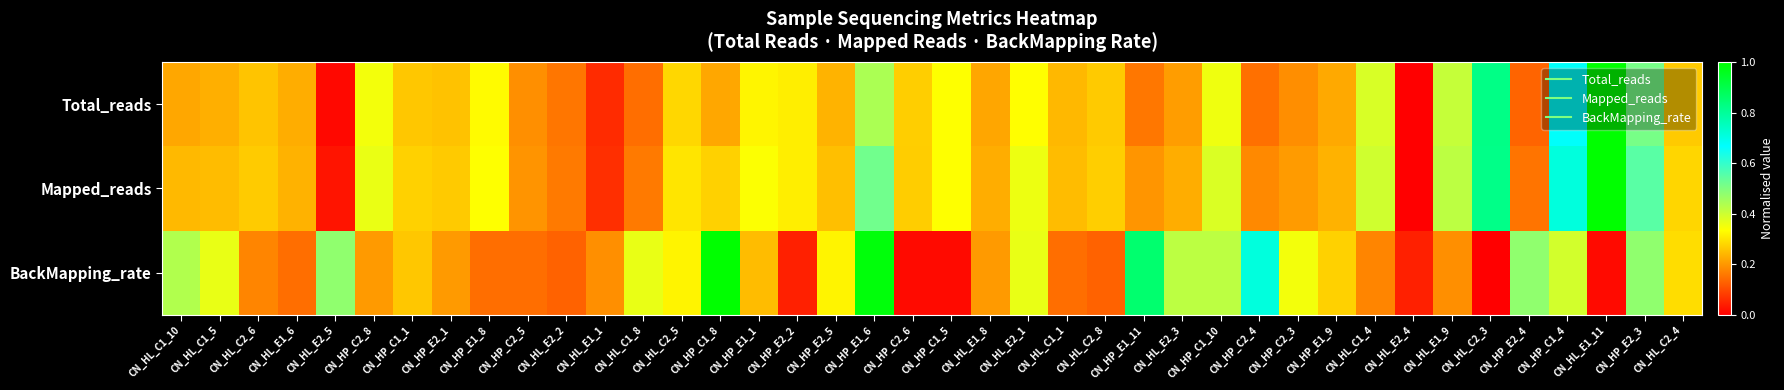

Reading left to right, extract all data points from this chart.

Total_reads: CN_HL_C1_10=0.2	CN_HL_C1_5=0.2	CN_HL_C2_6=0.3	CN_HL_E1_6=0.2	CN_HL_E2_5=0.0	CN_HP_C2_8=0.3	CN_HP_C1_1=0.3	CN_HP_E2_1=0.3	CN_HP_E1_8=0.3	CN_HP_C2_5=0.2	CN_HL_E2_2=0.2	CN_HL_E1_1=0.1	CN_HL_C1_8=0.1	CN_HL_C2_5=0.3	CN_HP_C1_8=0.2	CN_HP_E1_1=0.3	CN_HP_E2_2=0.3	CN_HP_E2_5=0.2	CN_HP_E1_6=0.4	CN_HP_C2_6=0.3	CN_HP_C1_5=0.3	CN_HL_E1_8=0.2	CN_HL_E2_1=0.3	CN_HL_C1_1=0.2	CN_HL_C2_8=0.3	CN_HP_E1_11=0.2	CN_HL_E2_3=0.2	CN_HP_C1_10=0.4	CN_HP_C2_4=0.1	CN_HP_C2_3=0.2	CN_HP_E1_9=0.2	CN_HL_C1_4=0.4	CN_HL_E2_4=0.0	CN_HL_E1_9=0.4	CN_HL_C2_3=0.8	CN_HP_E2_4=0.1	CN_HP_C1_4=0.7	CN_HL_E1_11=1.0	CN_HP_E2_3=0.5	CN_HL_C2_4=0.3
Mapped_reads: CN_HL_C1_10=0.2	CN_HL_C1_5=0.2	CN_HL_C2_6=0.3	CN_HL_E1_6=0.2	CN_HL_E2_5=0.0	CN_HP_C2_8=0.4	CN_HP_C1_1=0.3	CN_HP_E2_1=0.3	CN_HP_E1_8=0.3	CN_HP_C2_5=0.2	CN_HL_E2_2=0.2	CN_HL_E1_1=0.1	CN_HL_C1_8=0.2	CN_HL_C2_5=0.3	CN_HP_C1_8=0.3	CN_HP_E1_1=0.3	CN_HP_E2_2=0.3	CN_HP_E2_5=0.3	CN_HP_E1_6=0.5	CN_HP_C2_6=0.3	CN_HP_C1_5=0.3	CN_HL_E1_8=0.2	CN_HL_E2_1=0.4	CN_HL_C1_1=0.2	CN_HL_C2_8=0.3	CN_HP_E1_11=0.2	CN_HL_E2_3=0.2	CN_HP_C1_10=0.4	CN_HP_C2_4=0.2	CN_HP_C2_3=0.2	CN_HP_E1_9=0.2	CN_HL_C1_4=0.4	CN_HL_E2_4=0.0	CN_HL_E1_9=0.4	CN_HL_C2_3=0.8	CN_HP_E2_4=0.2	CN_HP_C1_4=0.7	CN_HL_E1_11=1.0	CN_HP_E2_3=0.6	CN_HL_C2_4=0.3
BackMapping_rate: CN_HL_C1_10=0.4	CN_HL_C1_5=0.4	CN_HL_C2_6=0.2	CN_HL_E1_6=0.1	CN_HL_E2_5=0.5	CN_HP_C2_8=0.2	CN_HP_C1_1=0.3	CN_HP_E2_1=0.2	CN_HP_E1_8=0.1	CN_HP_C2_5=0.1	CN_HL_E2_2=0.1	CN_HL_E1_1=0.2	CN_HL_C1_8=0.4	CN_HL_C2_5=0.3	CN_HP_C1_8=1.0	CN_HP_E1_1=0.2	CN_HP_E2_2=0.0	CN_HP_E2_5=0.3	CN_HP_E1_6=1.0	CN_HP_C2_6=0.0	CN_HP_C1_5=0.0	CN_HL_E1_8=0.2	CN_HL_E2_1=0.4	CN_HL_C1_1=0.1	CN_HL_C2_8=0.1	CN_HP_E1_11=0.9	CN_HL_E2_3=0.4	CN_HP_C1_10=0.4	CN_HP_C2_4=0.7	CN_HP_C2_3=0.3	CN_HP_E1_9=0.3	CN_HL_C1_4=0.2	CN_HL_E2_4=0.0	CN_HL_E1_9=0.2	CN_HL_C2_3=0.0	CN_HP_E2_4=0.5	CN_HP_C1_4=0.4	CN_HL_E1_11=0.0	CN_HP_E2_3=0.5	CN_HL_C2_4=0.3